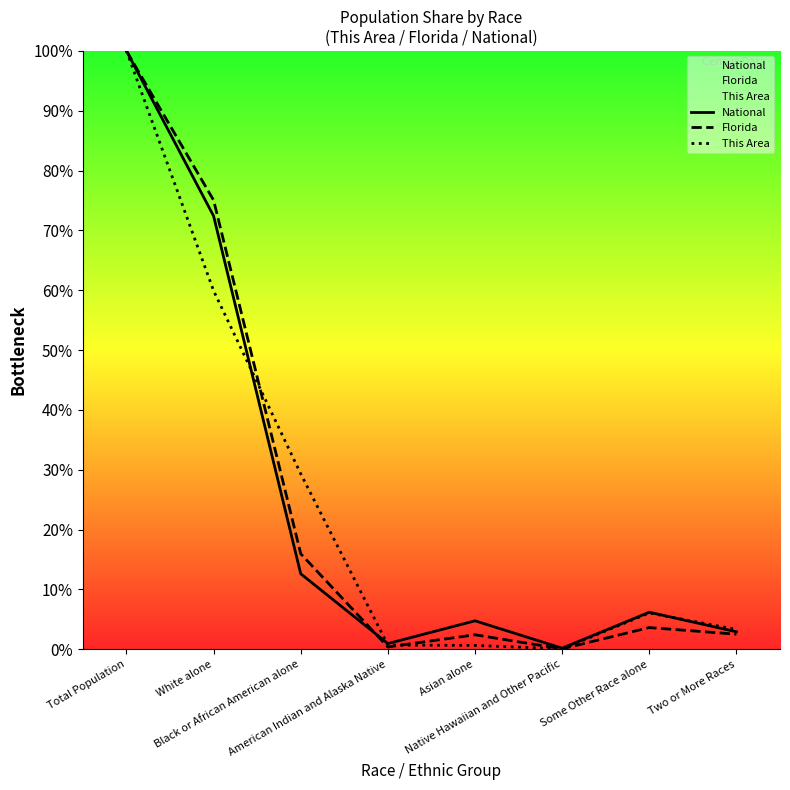

At which category is the sum across all series the highest?

Total Population